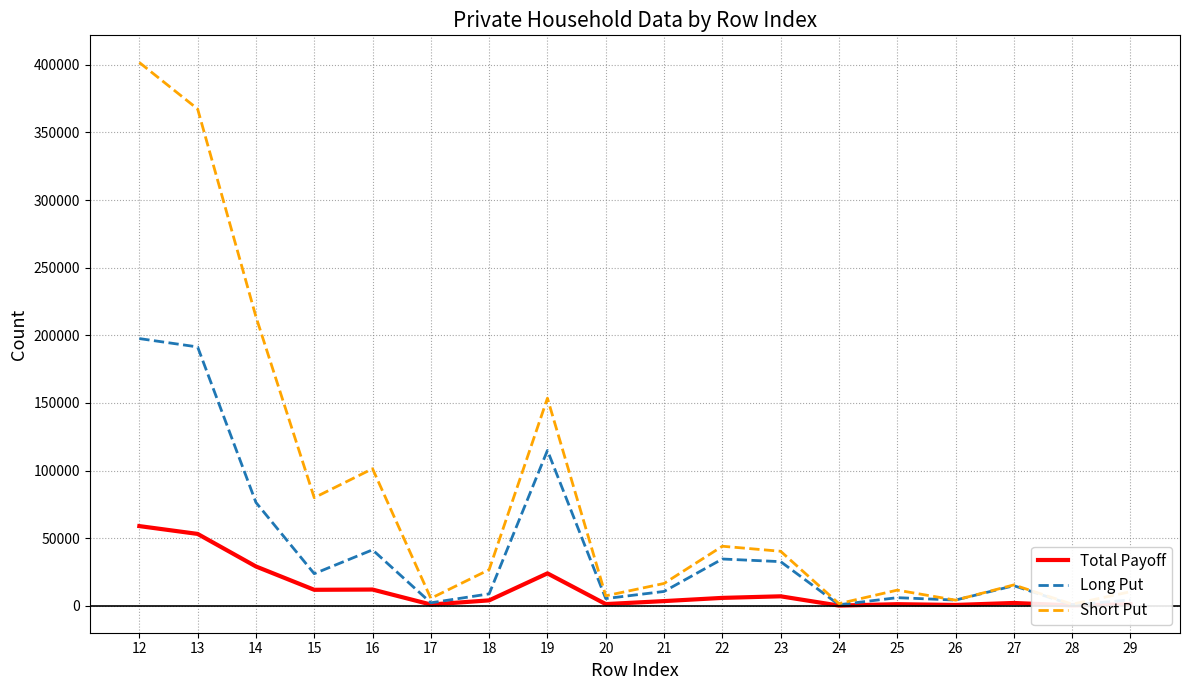

What is the difference between the highest and lowest values at 21?

13038